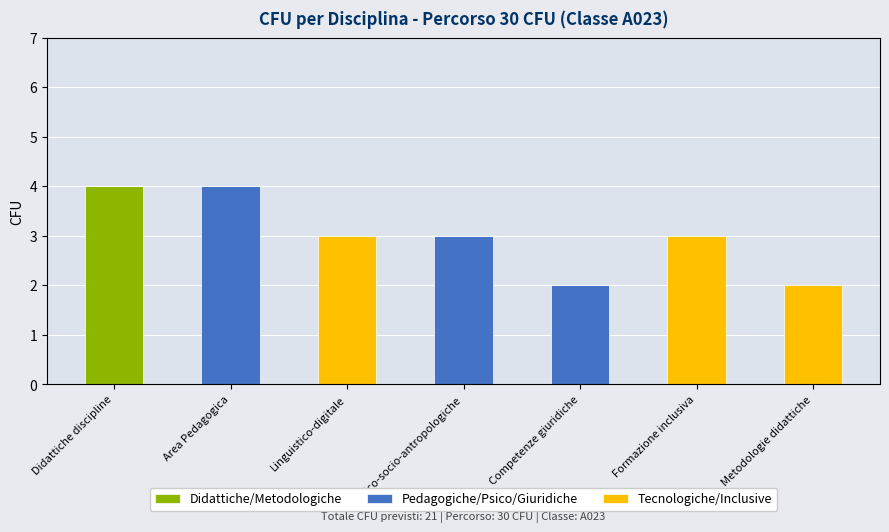

What is the sum of the Didattiche/Metodologiche values at Didattiche discipline and Competenze giuridiche?

4